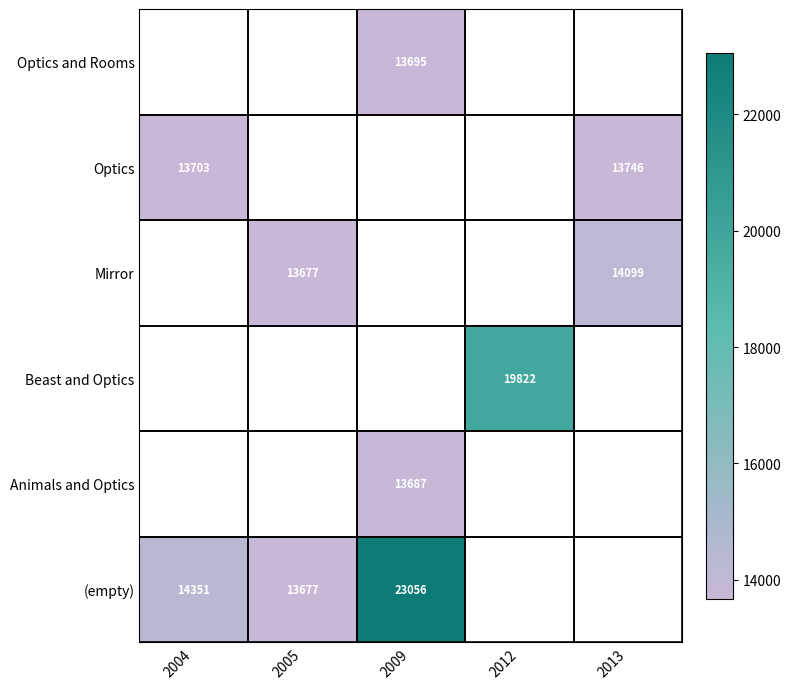

True or false: Optics has a value of 4137 at 2004.

False